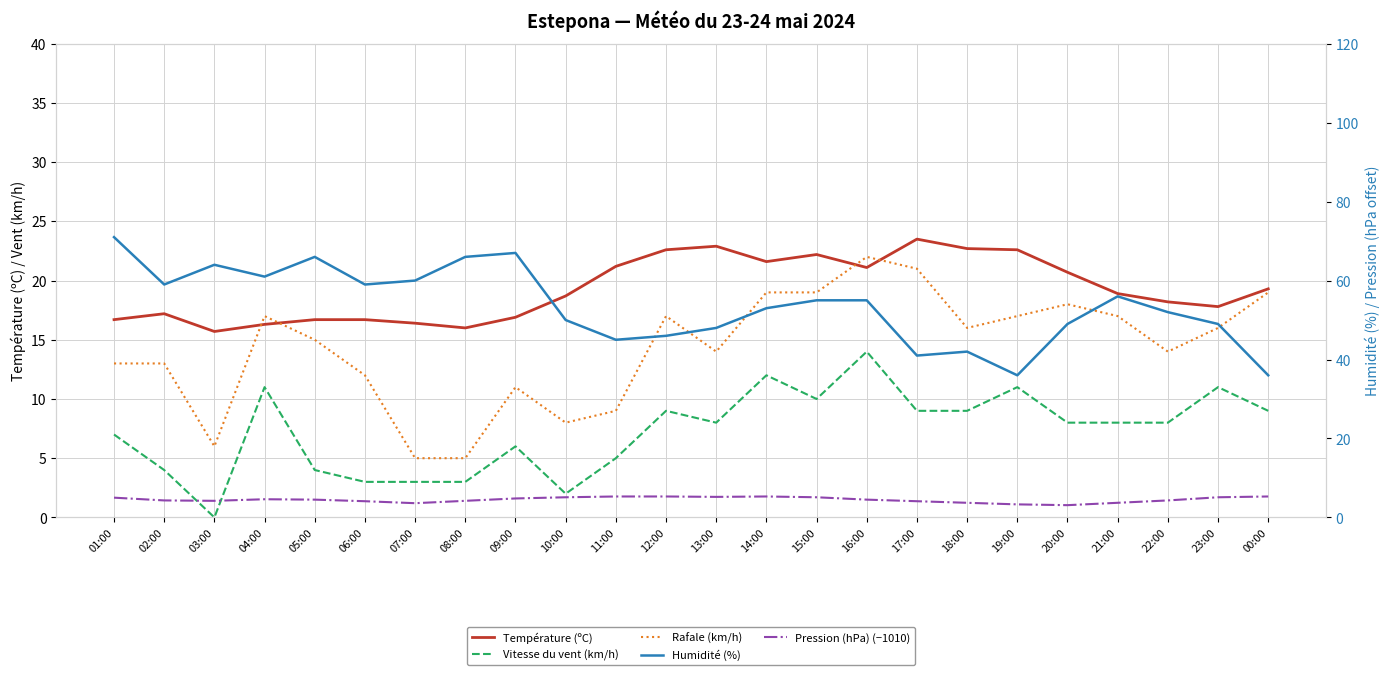

True or false: Vitesse du vent (km/h) and Température (ºC) cross at least once.

False